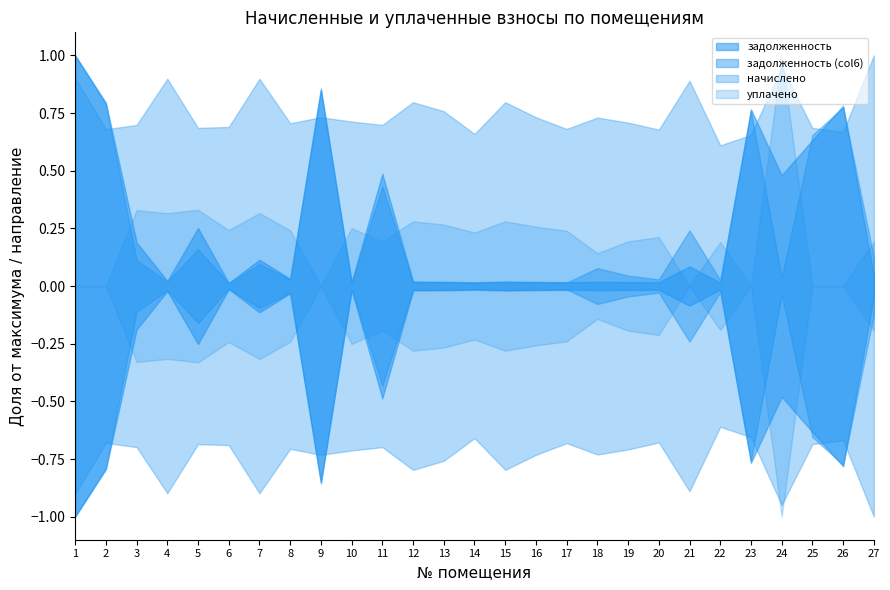

Rank the categories by начислено value from highest to lowest.

27, 24, 1, 4, 7, 21, 12, 15, 13, 9, 16, 18, 10, 19, 8, 3, 11, 6, 5, 25, 17, 2, 20, 26, 14, 23, 22